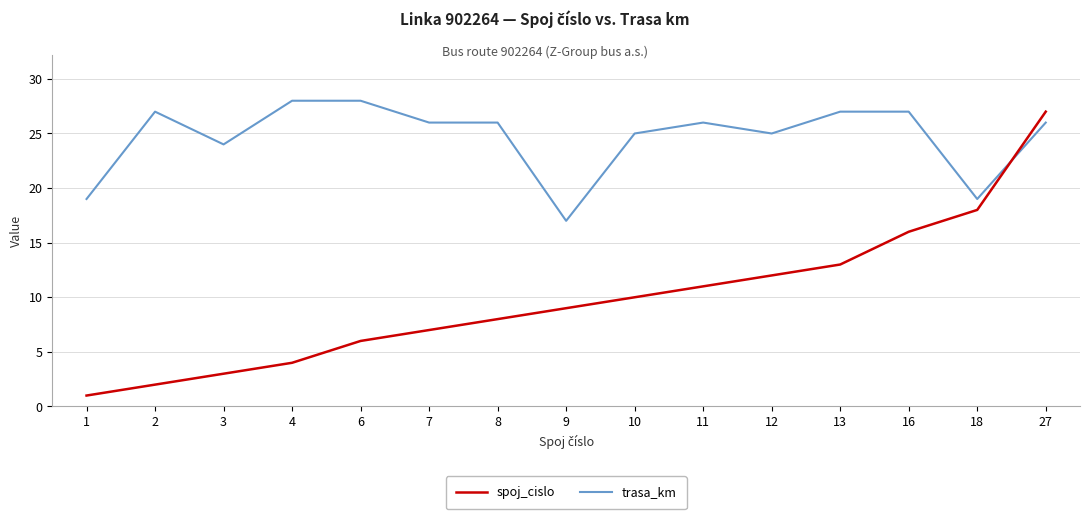

What is the maximum value for trasa_km?

28